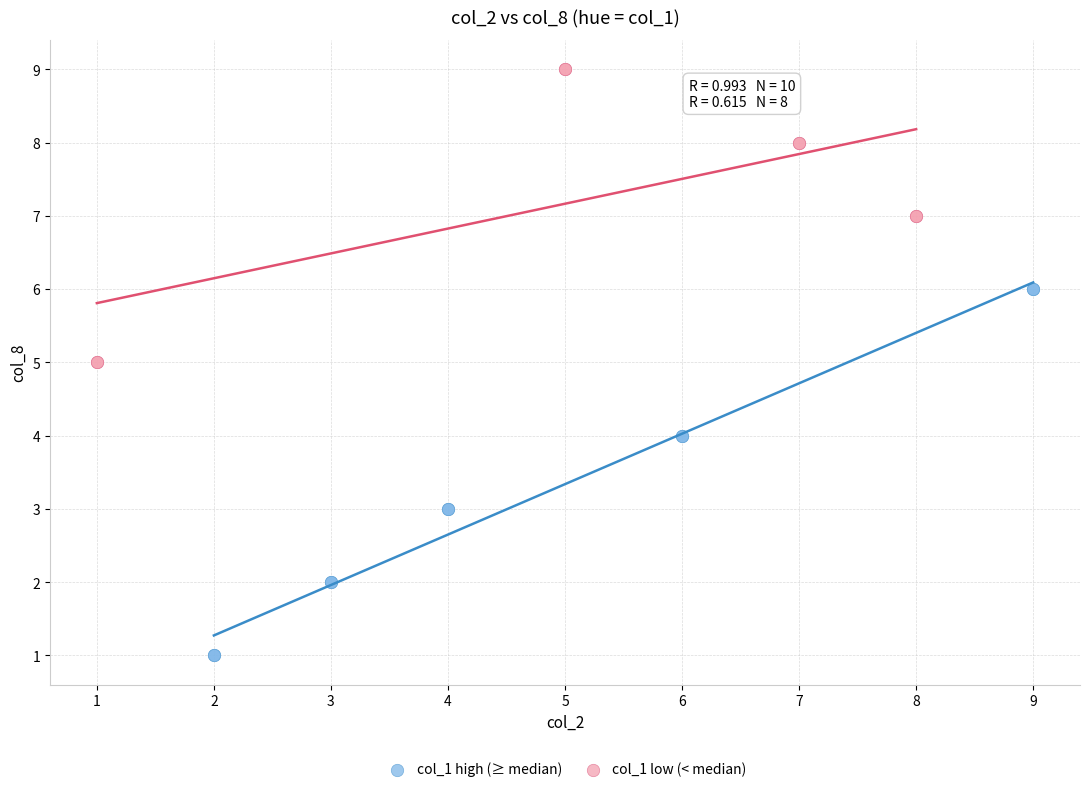

Which series reaches the minimum Y coordinate?

col_1 high (≥ median)